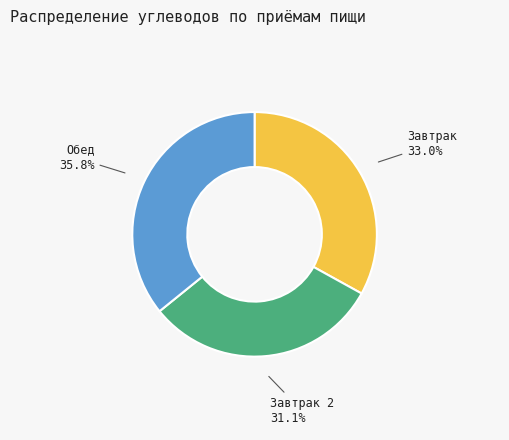

To the nearest percent, what is the combined percentage of Завтрак 2 and Обед?

67%